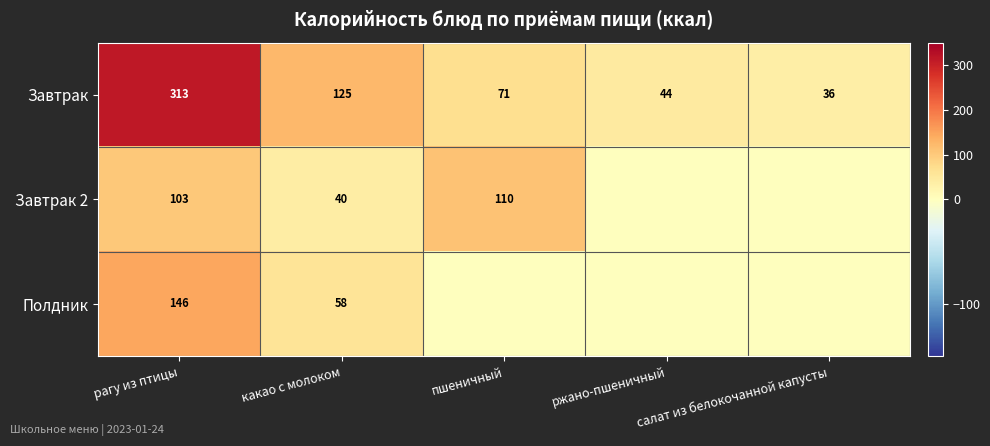

What is the difference between the Завтрак values at салат из белокочанной капусты and ржано-пшеничный?

8